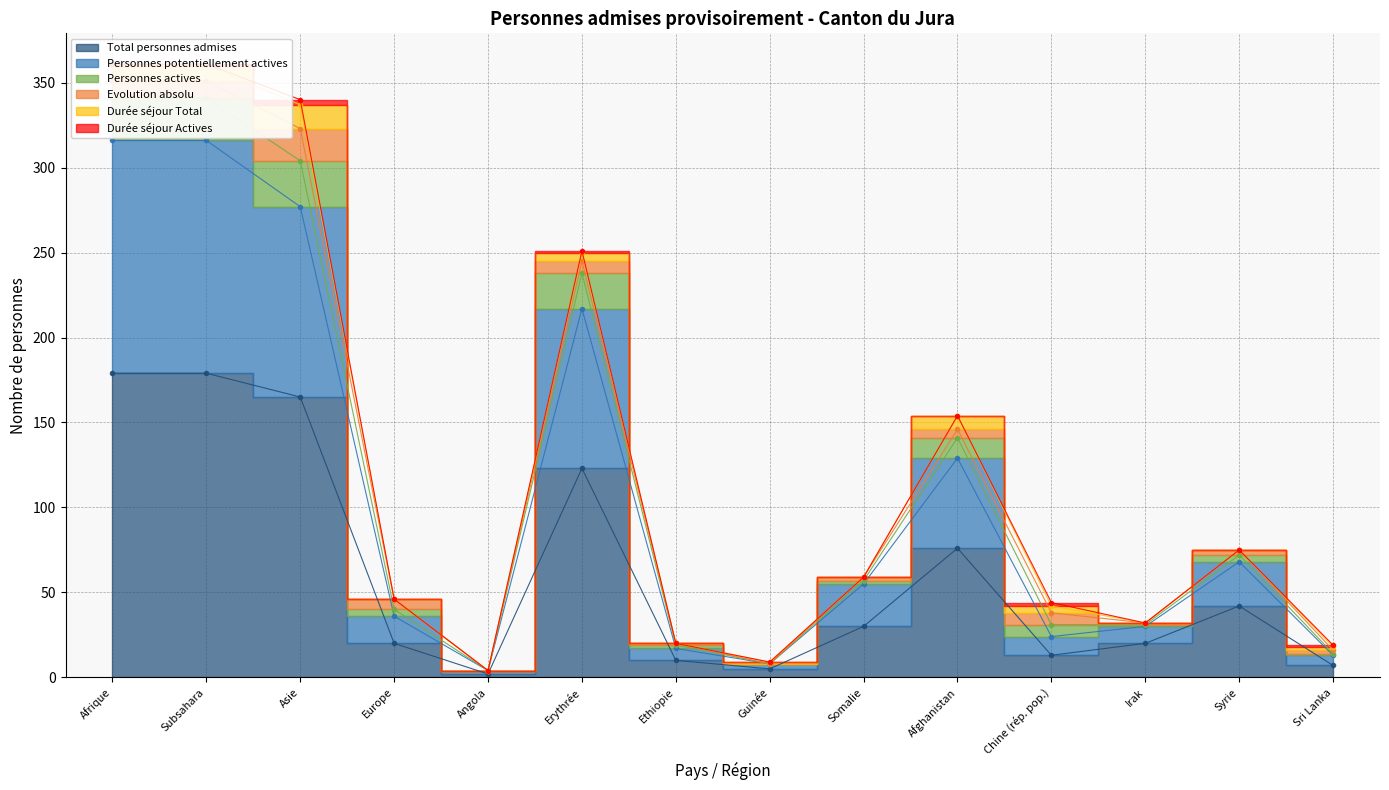

What is the greatest value displayed?

361